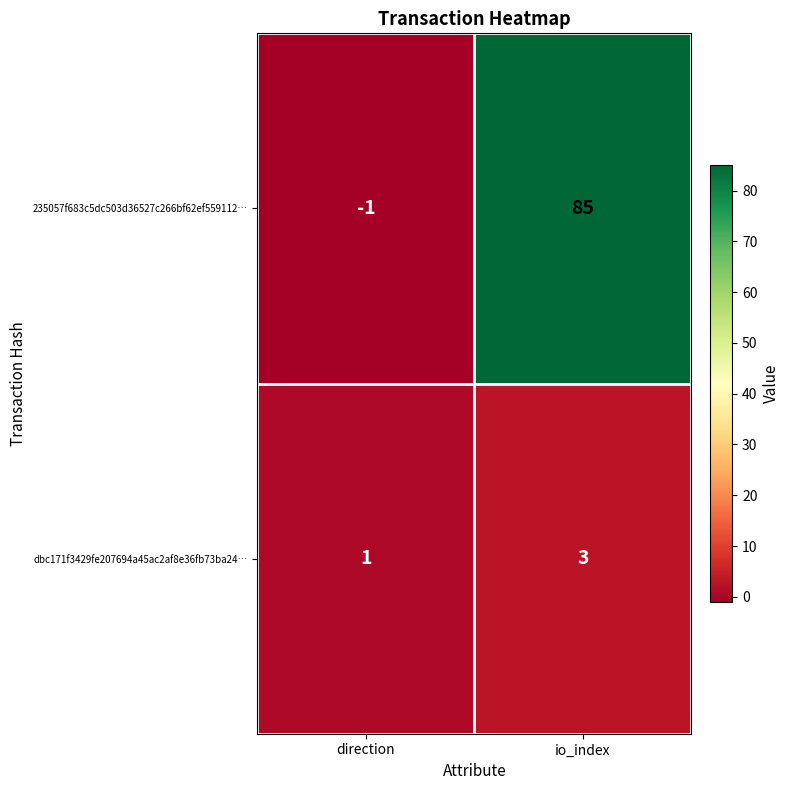

What is the difference between the 235057f683c5dc503d36527c266bf62ef559112… values at direction and io_index?

86